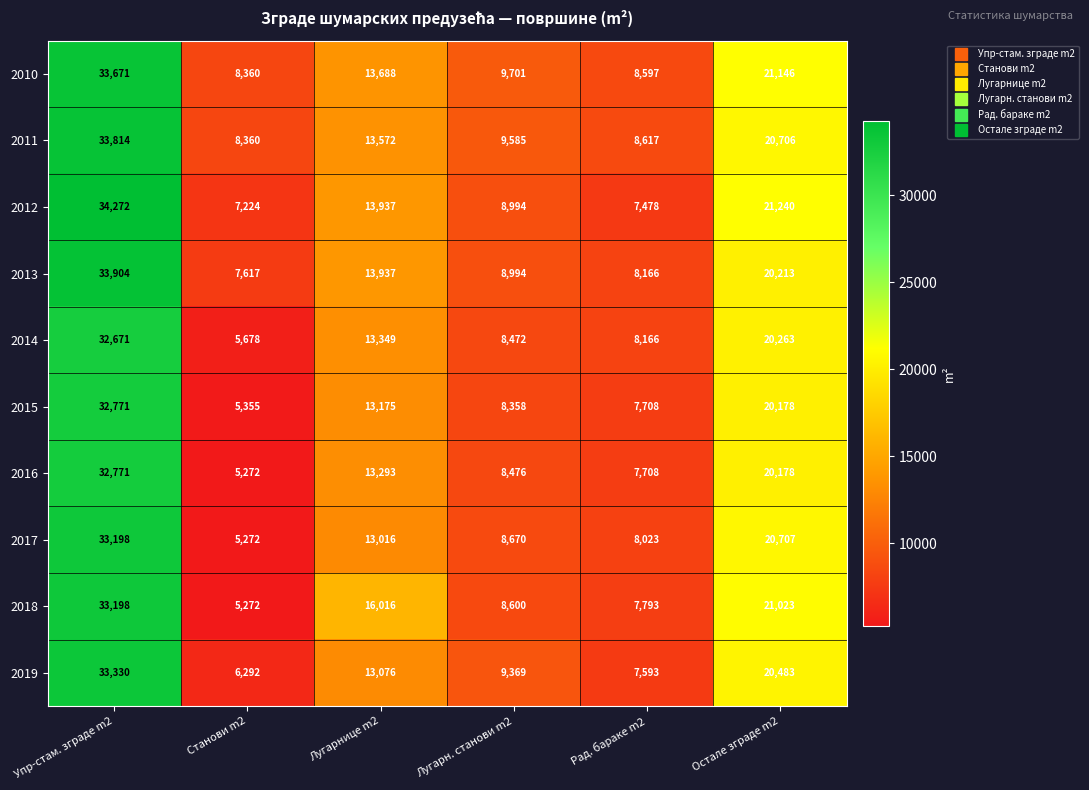

Is the value of 2018 at Остале зграде m2 greater than the value of 2012 at Лугарнице m2?

Yes